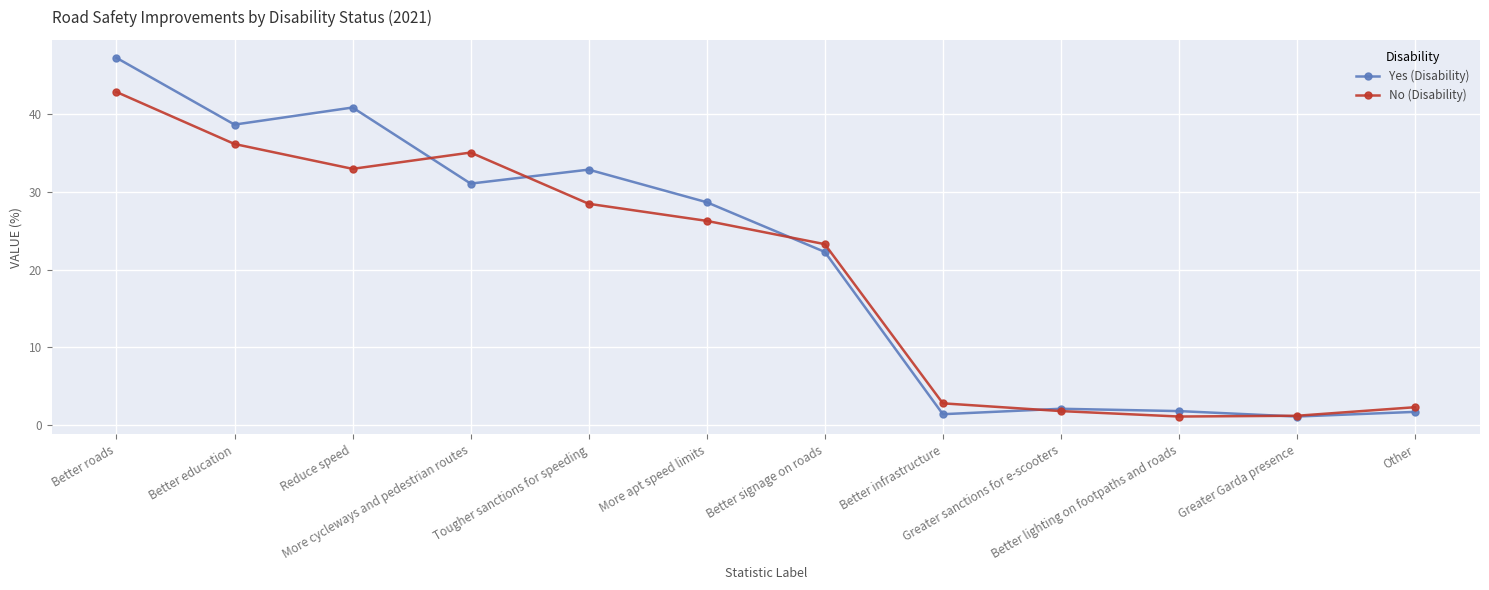

How many values in the Yes (Disability) series exceed 28?

6